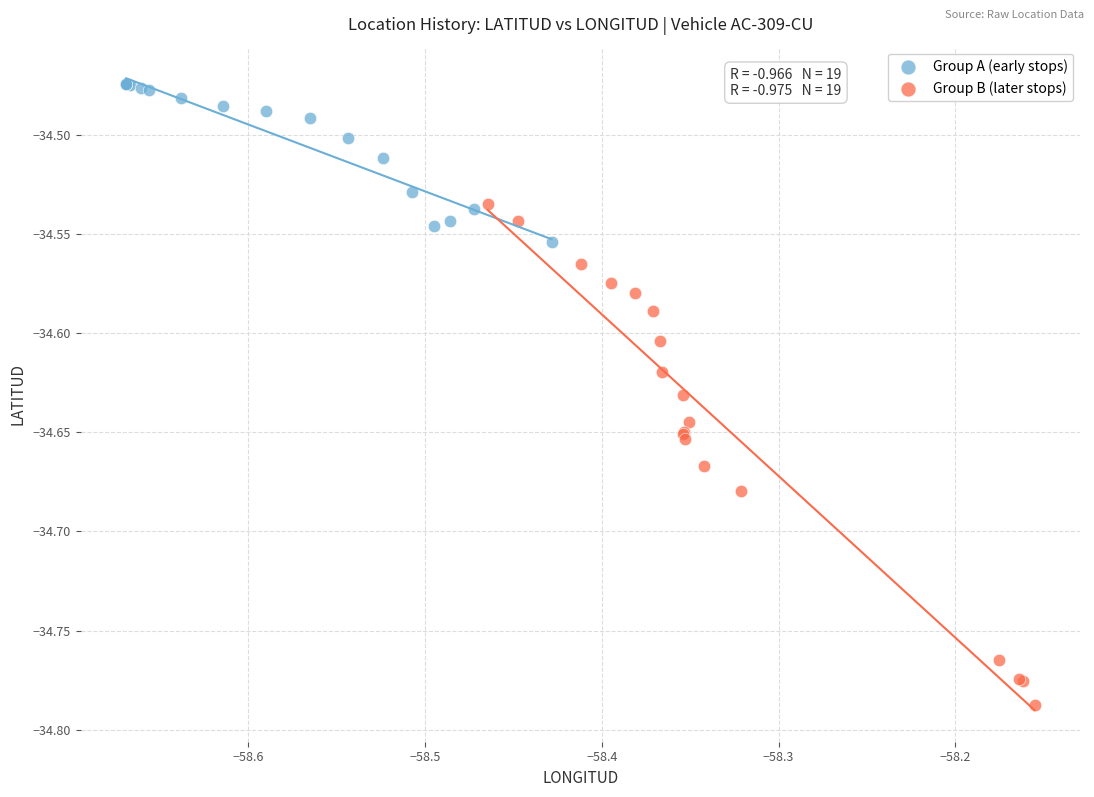

Which series reaches the minimum Y coordinate?

Group B (later stops)